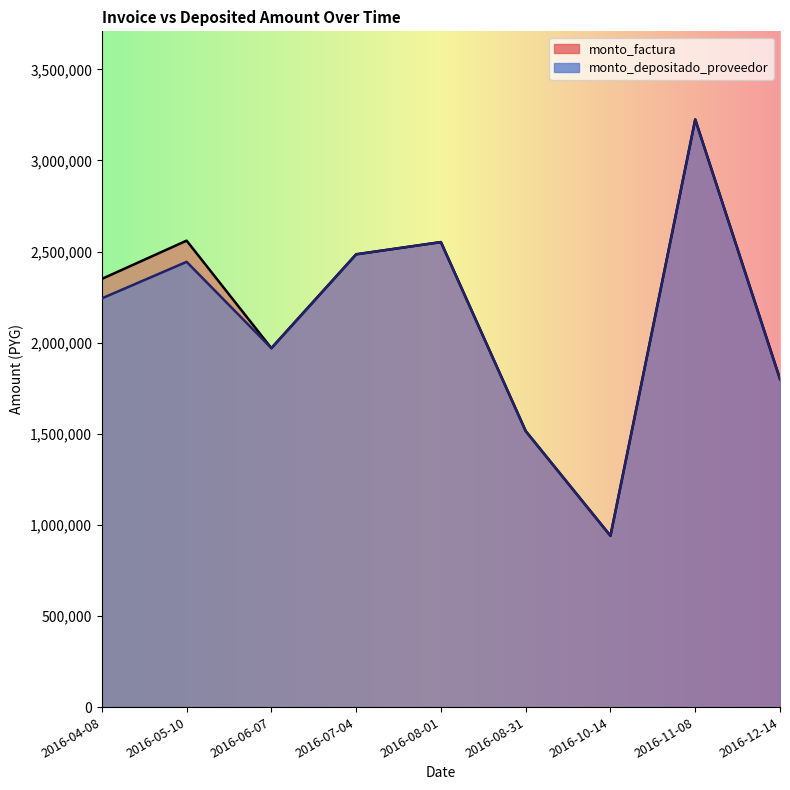

What is the greatest value displayed?

3225000